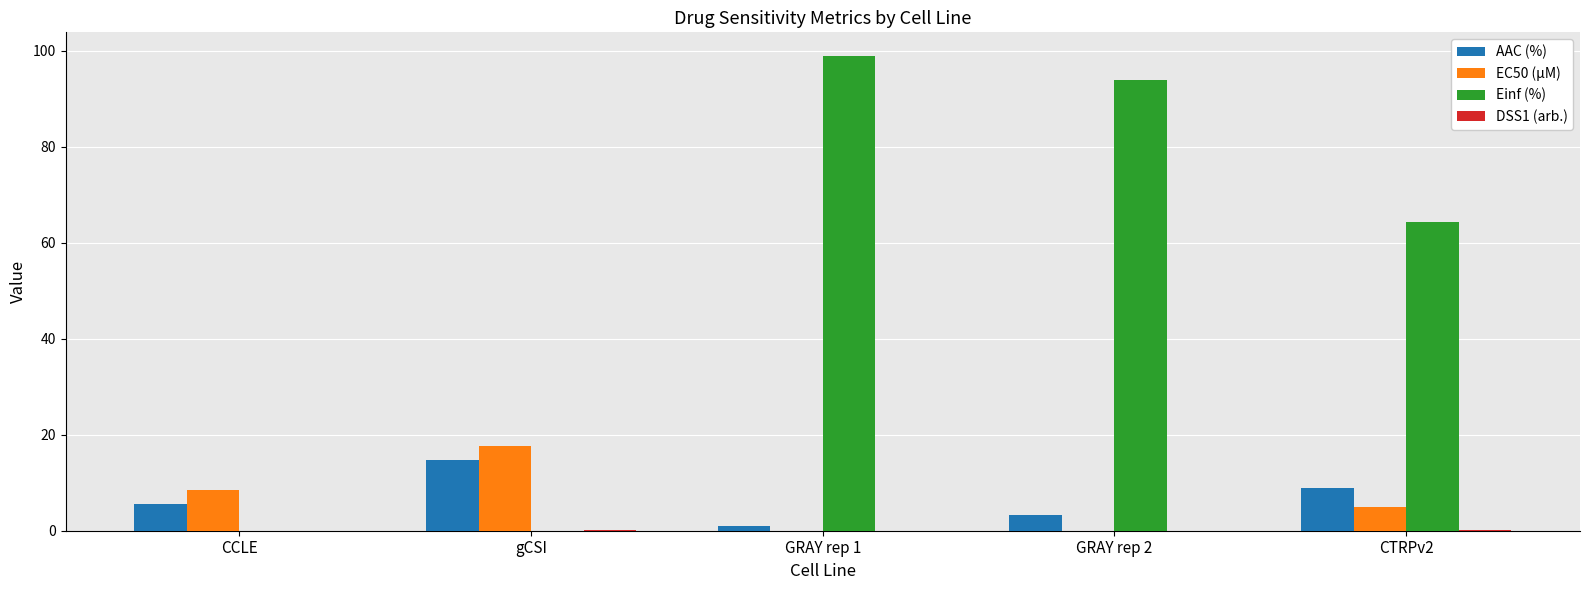

What is the maximum value shown in the chart?

98.9